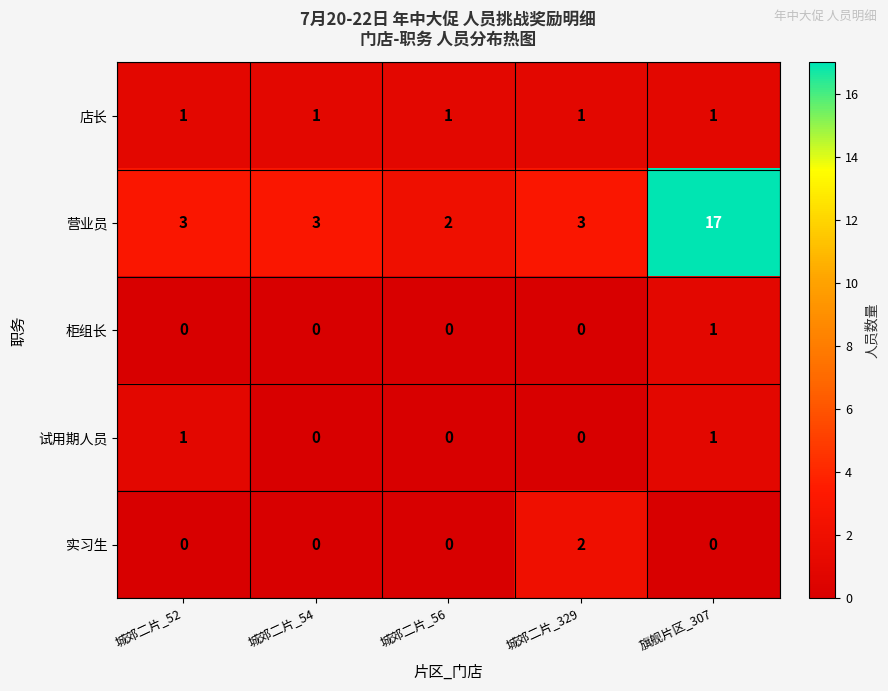

Which series has the largest total across all categories?

营业员